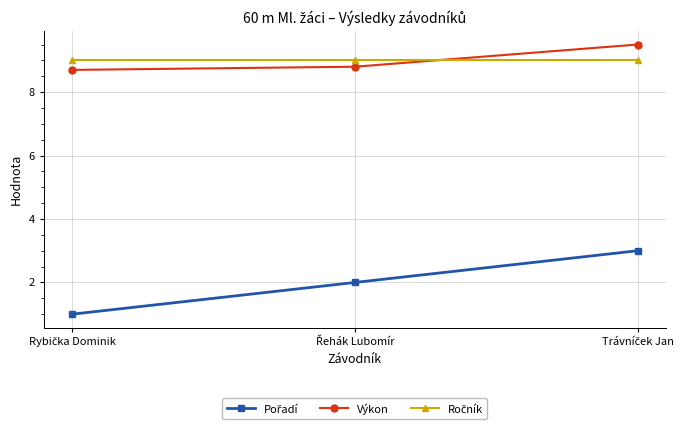

What is the average value of the Výkon series?

9.0